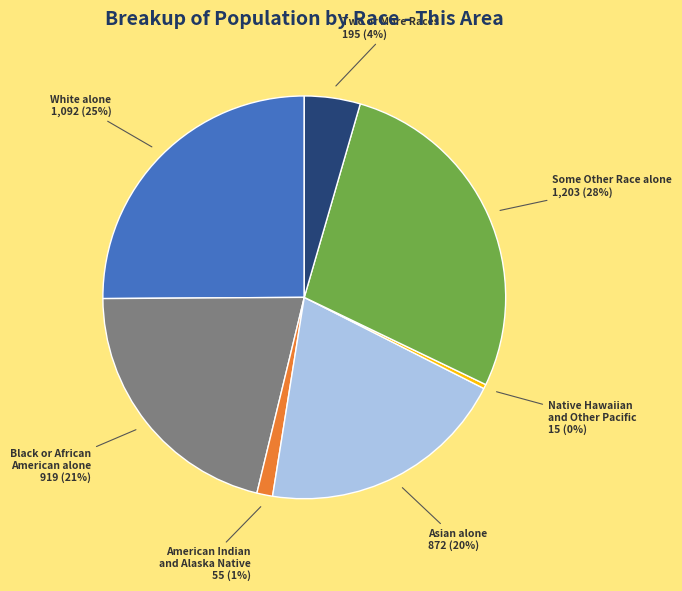

Count the number of slices in the pie.

7